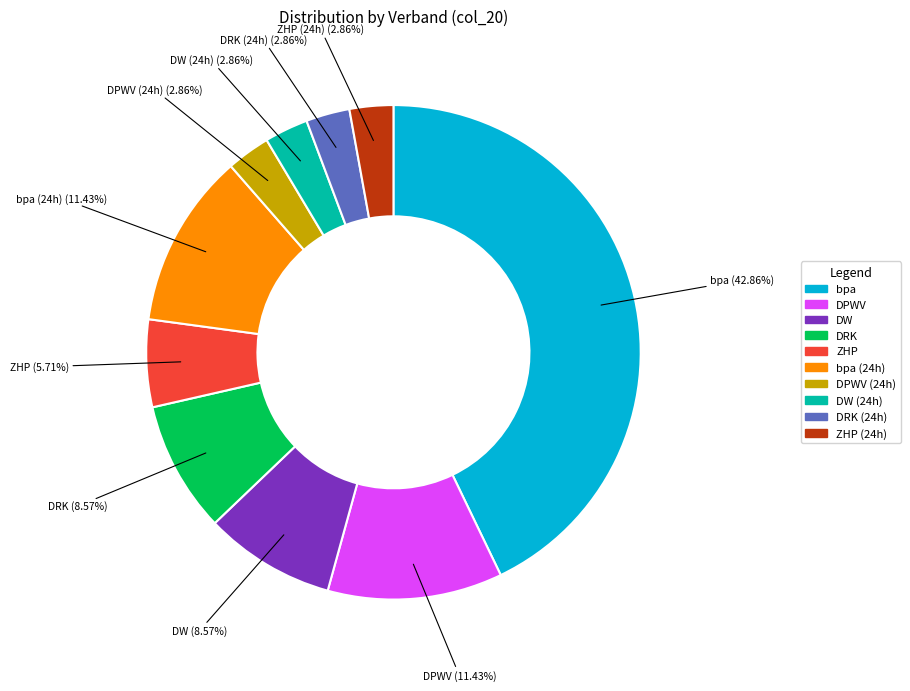

Is there any slice that represents more than half of the pie?

No